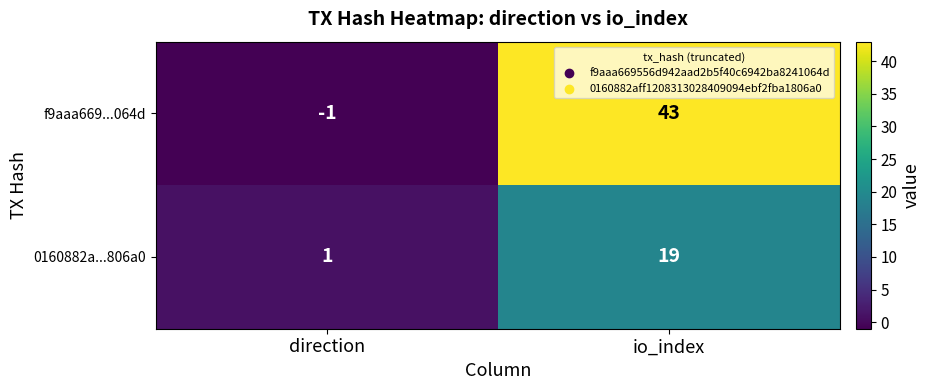

Reading left to right, what are all the values shown in this chart?

f9aaa669...064d: -1	43
0160882a...806a0: 1	19